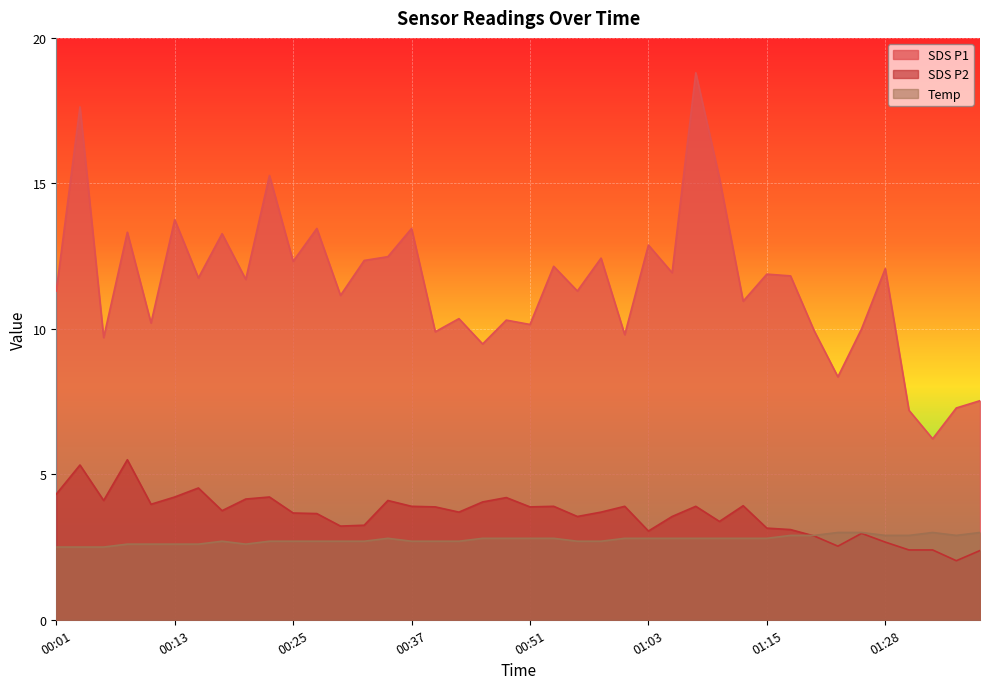

In Temp, how many points are lower than both neighbors (excluding endpoints)?

2